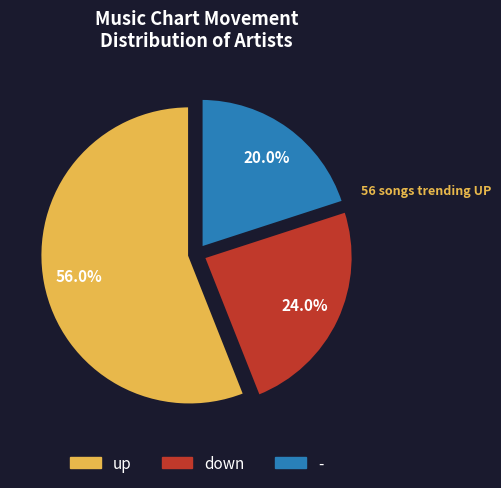

The down slice represents 12% of the pie. True or false?

False